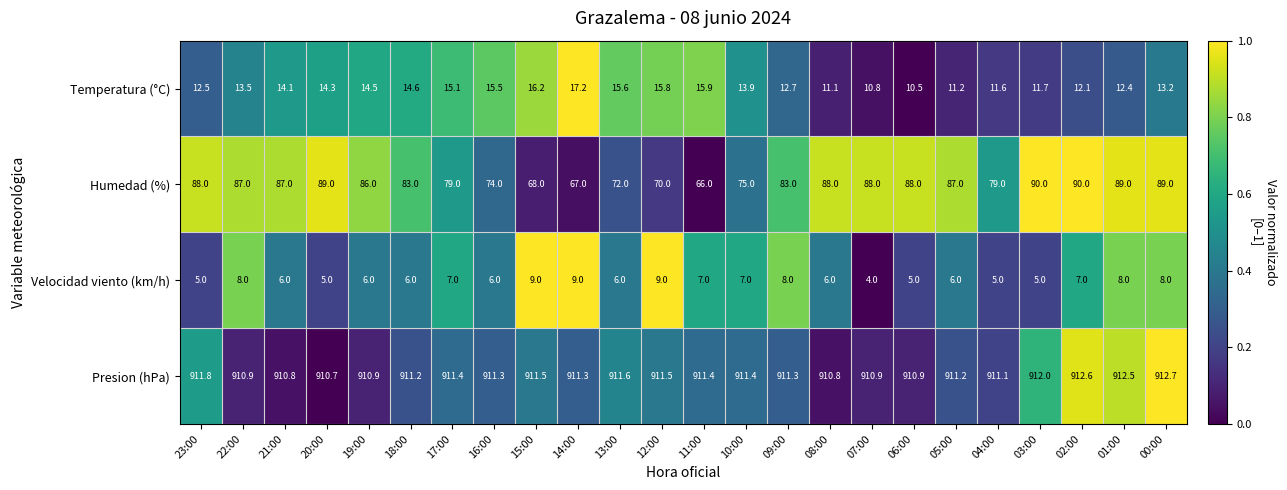

How many values in the Temperatura (°C) series exceed 13?

14